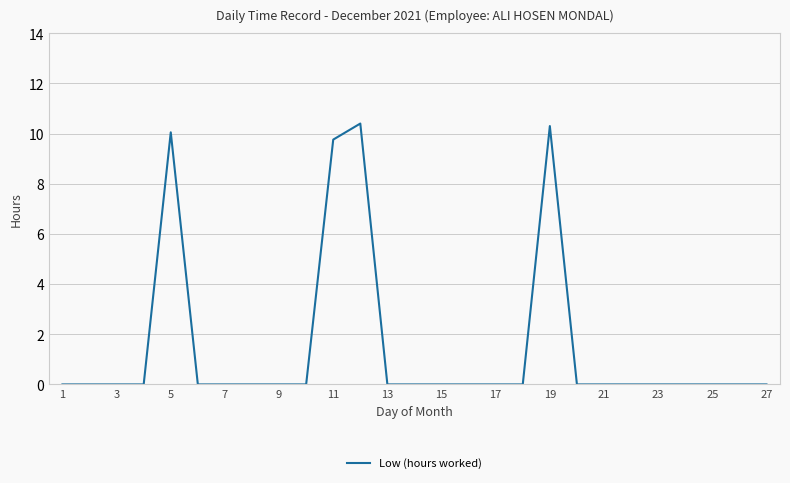

What is the maximum value shown in the chart?

10.4